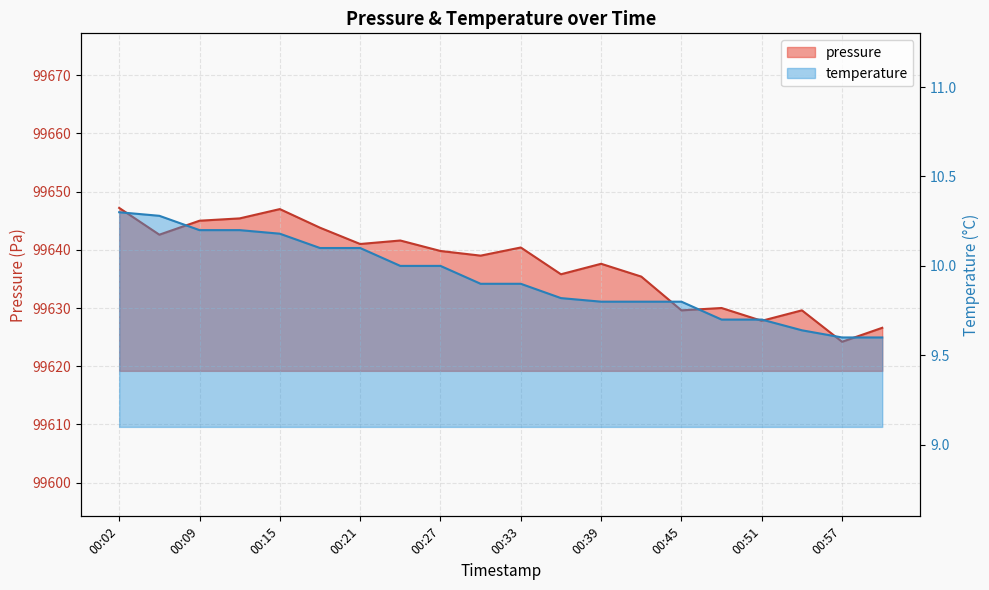

How many temperature values are between 9 and 10?

13